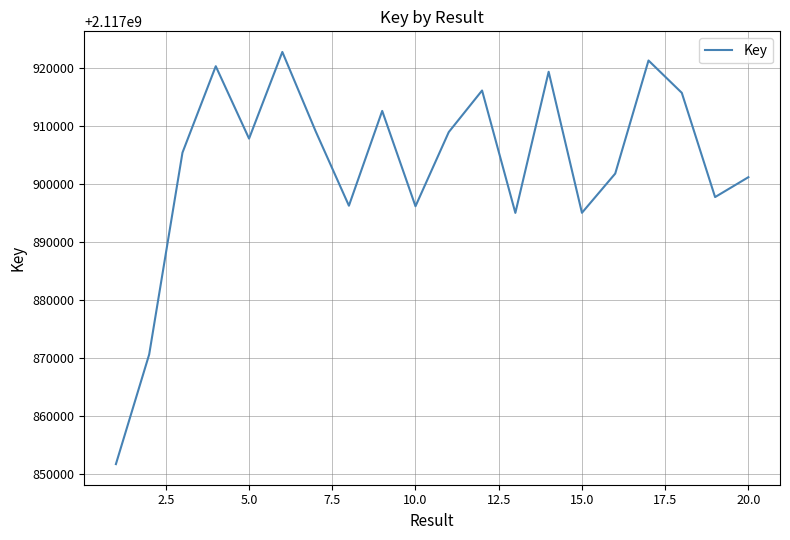

Is this an area chart (filled region under the line)?

No